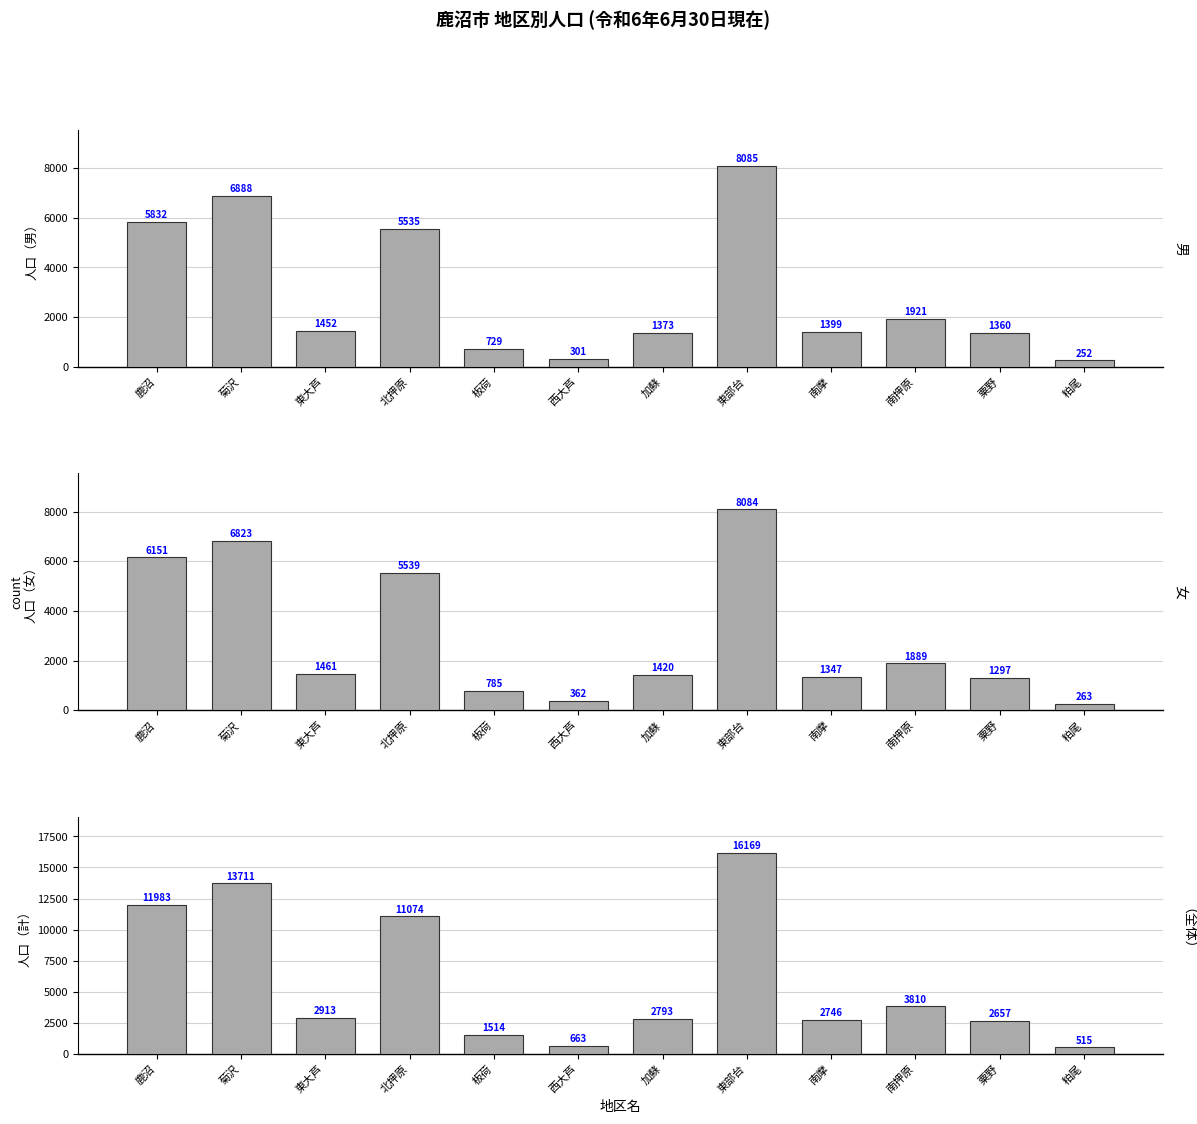

What is the greatest value displayed?

16169